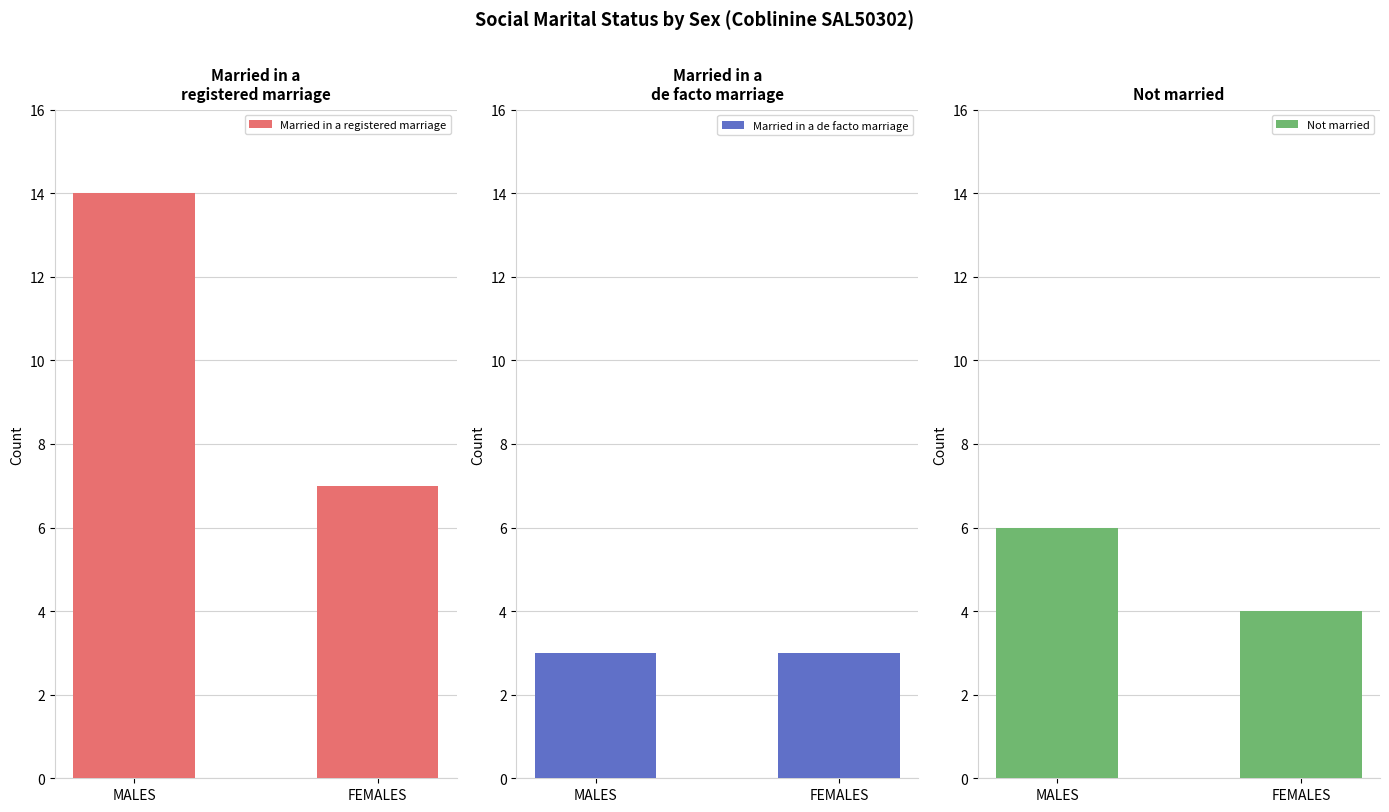

How many bars are there in total?

6